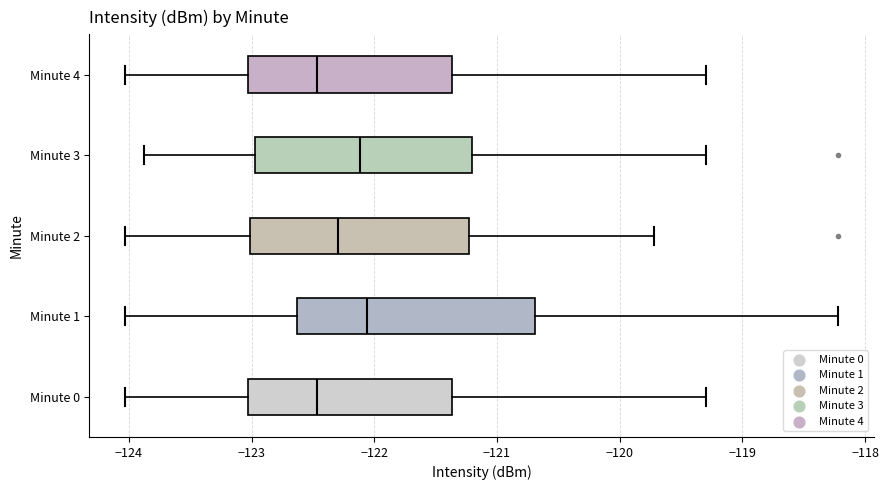

Reading bottom to top, read every box against the x-axis: the position of its median line, the range the box covers, and the ends of its whiskers. The values are not printed on the chart, so give them approximately, as read against the axis.

Minute 0: median -122.5, box -123.0 to -121.4, whiskers -124.0 to -119.3
Minute 1: median -122.1, box -122.6 to -120.7, whiskers -124.0 to -118.2
Minute 2: median -122.3, box -123.0 to -121.2, whiskers -124.0 to -119.7
Minute 3: median -122.1, box -123.0 to -121.2, whiskers -123.9 to -119.3
Minute 4: median -122.5, box -123.0 to -121.4, whiskers -124.0 to -119.3